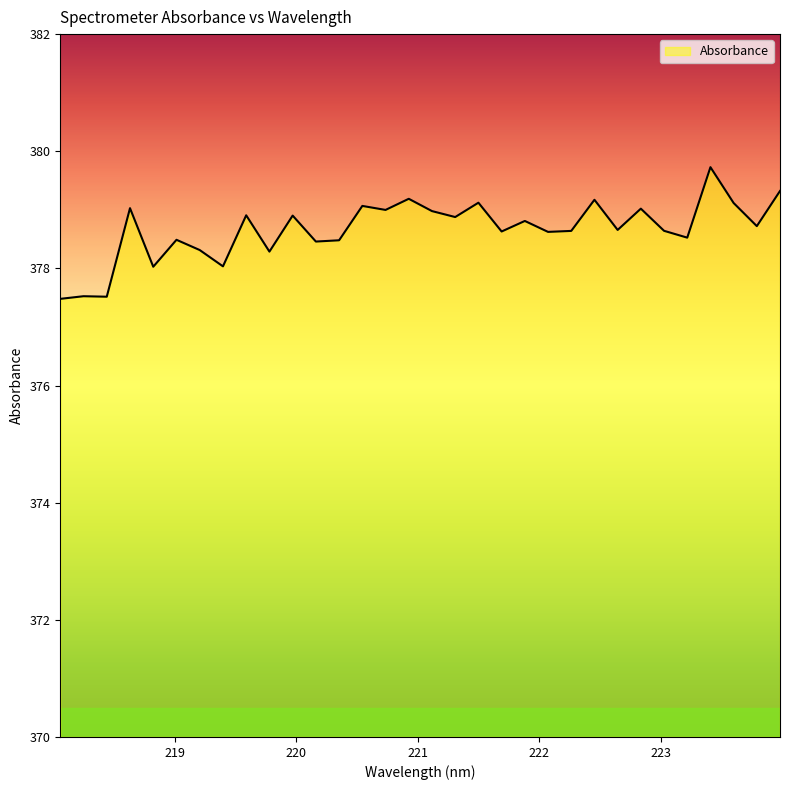

What is the smallest value displayed?

377.5